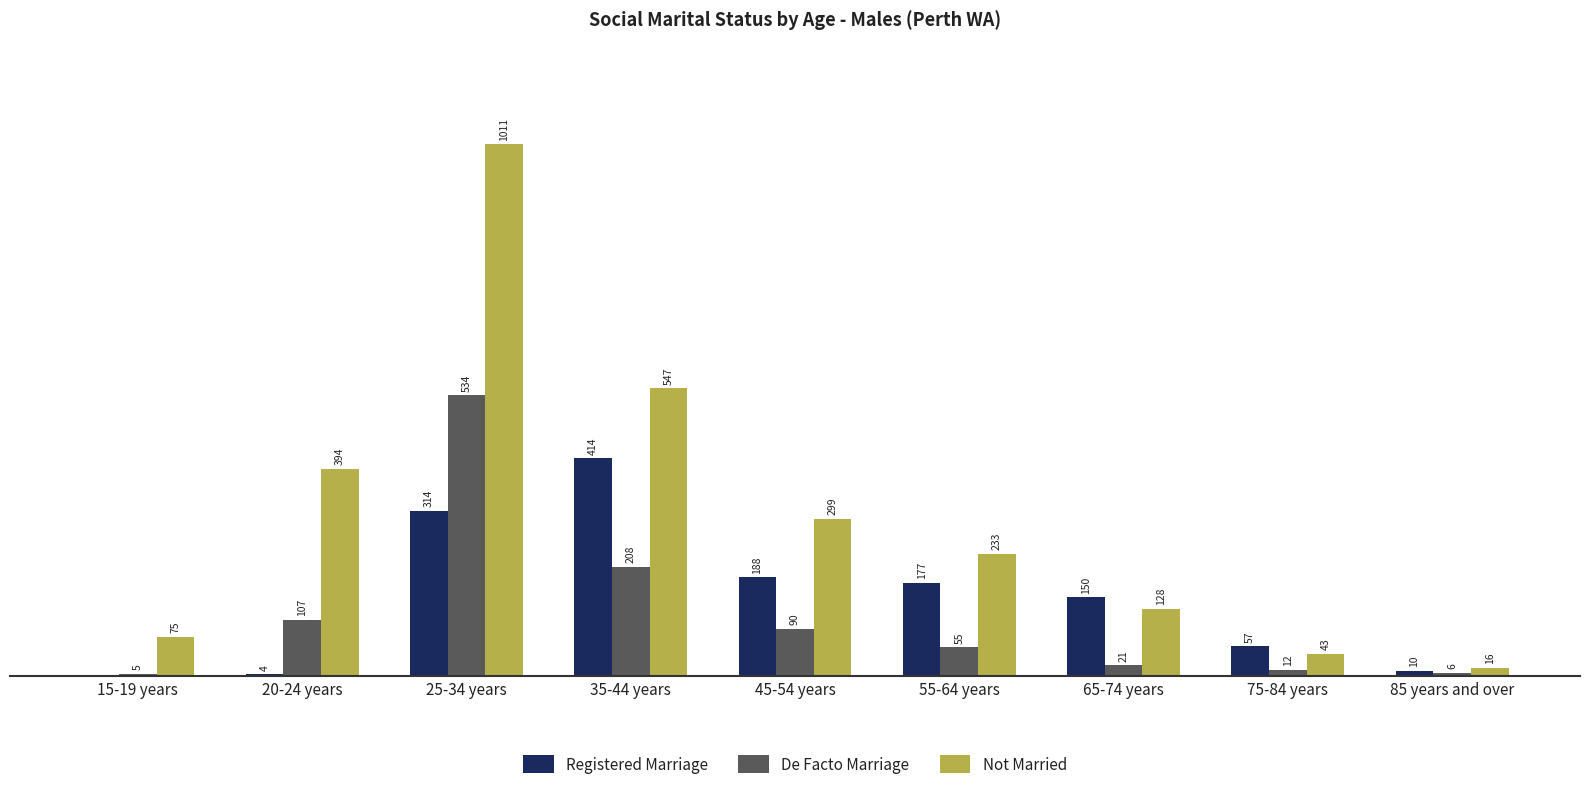

What are all the series names shown in the legend?

Registered Marriage, De Facto Marriage, Not Married